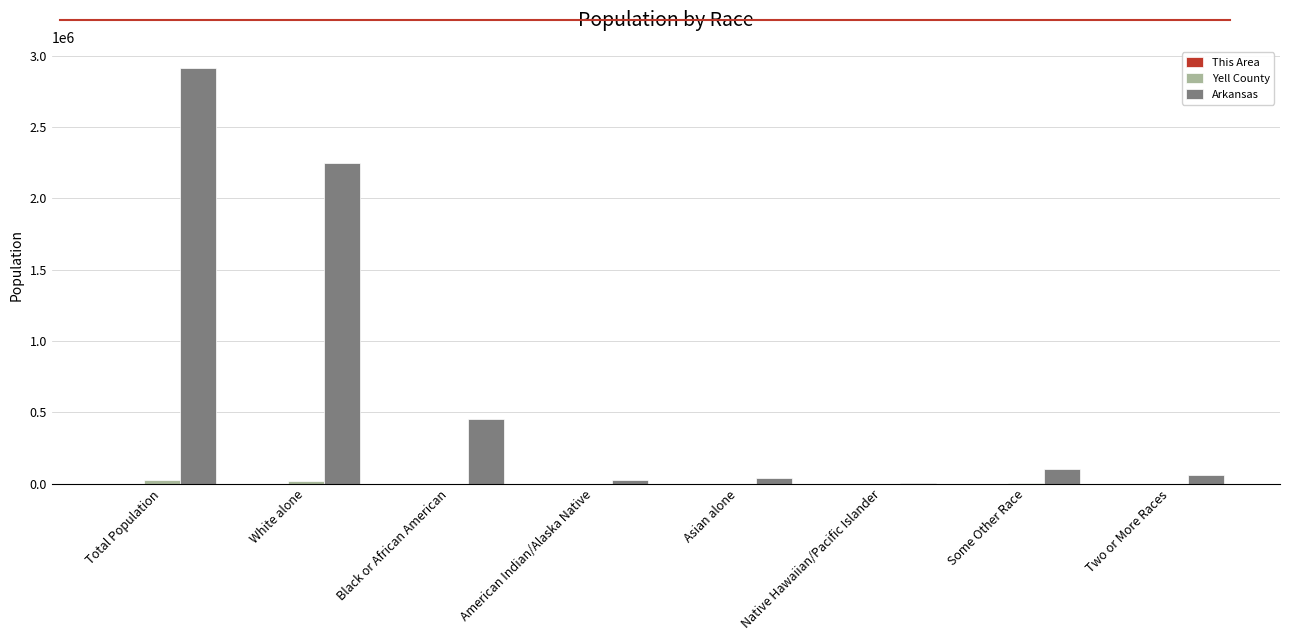

What is the sum of all Arkansas values?

5831836